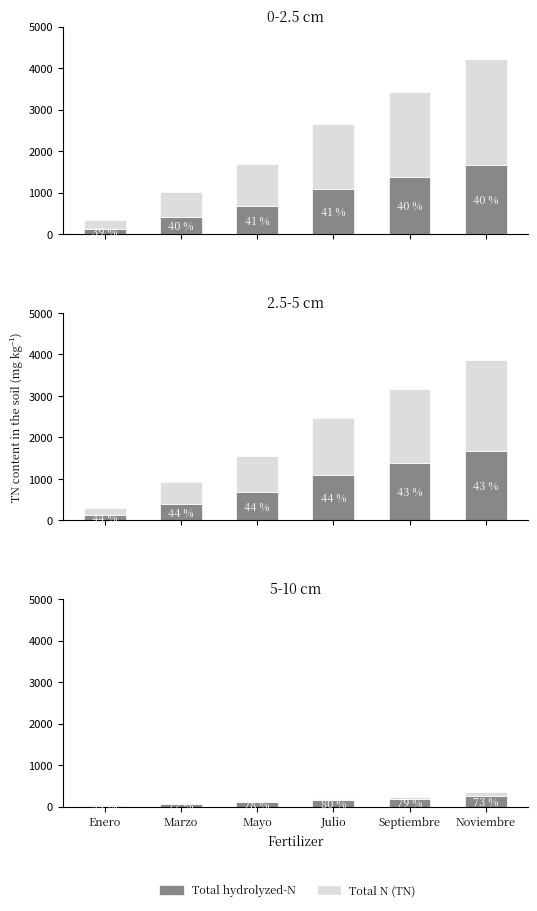

Reading left to right, extract all data points from this chart.

Total hydrolyzed-N: Enero=16	Marzo=58	Mayo=100	Julio=150	Septiembre=191	Noviembre=251
Total N (TN): Enero=17	Marzo=23	Mayo=28	Julio=38	Septiembre=51	Noviembre=95